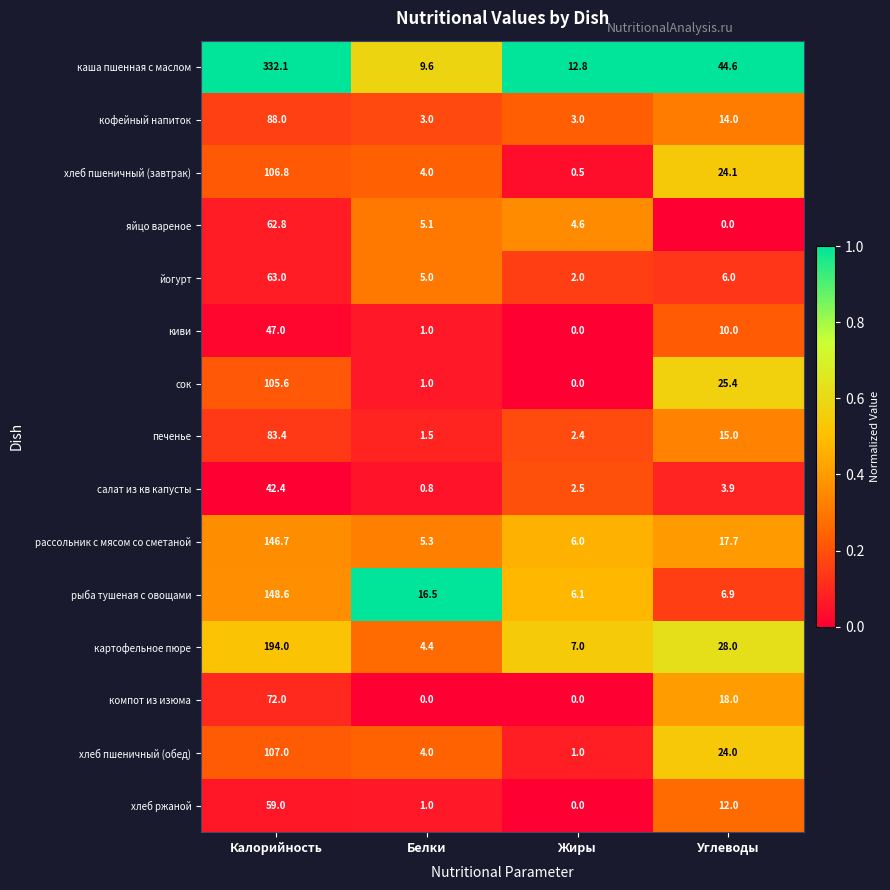

Which category has the highest value across all series?

Калорийность